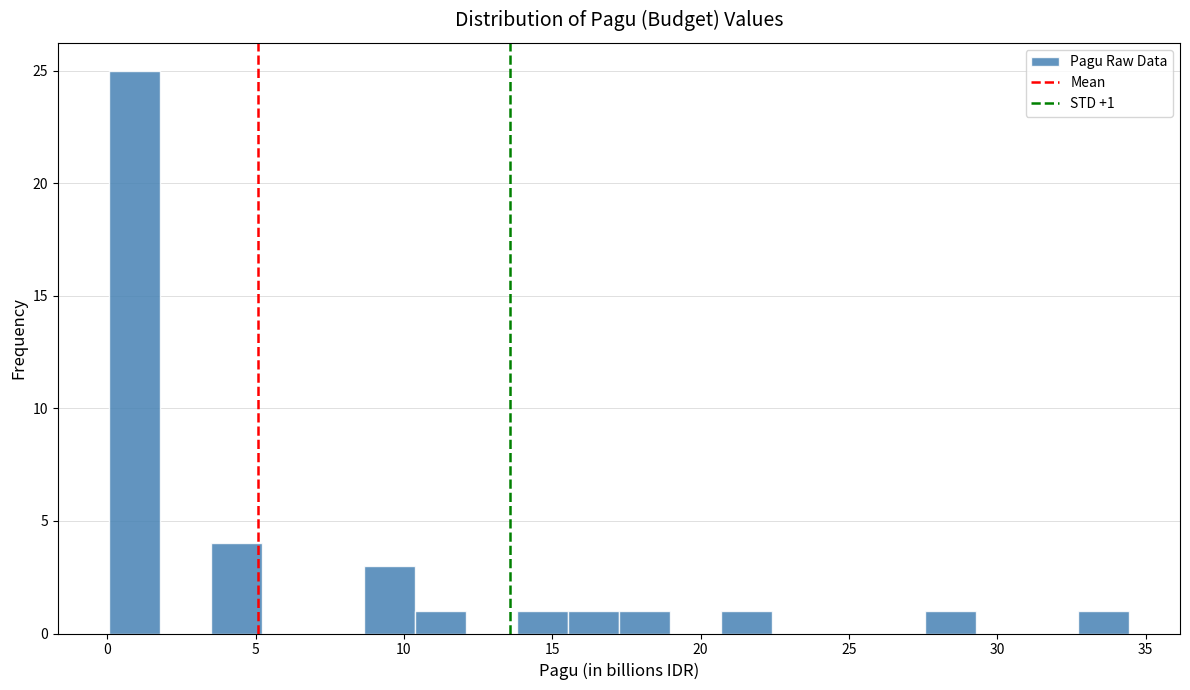

Around what value on the x-axis is the tallest bar? Give the approximate position of its centre, as read against the axis.

1.0